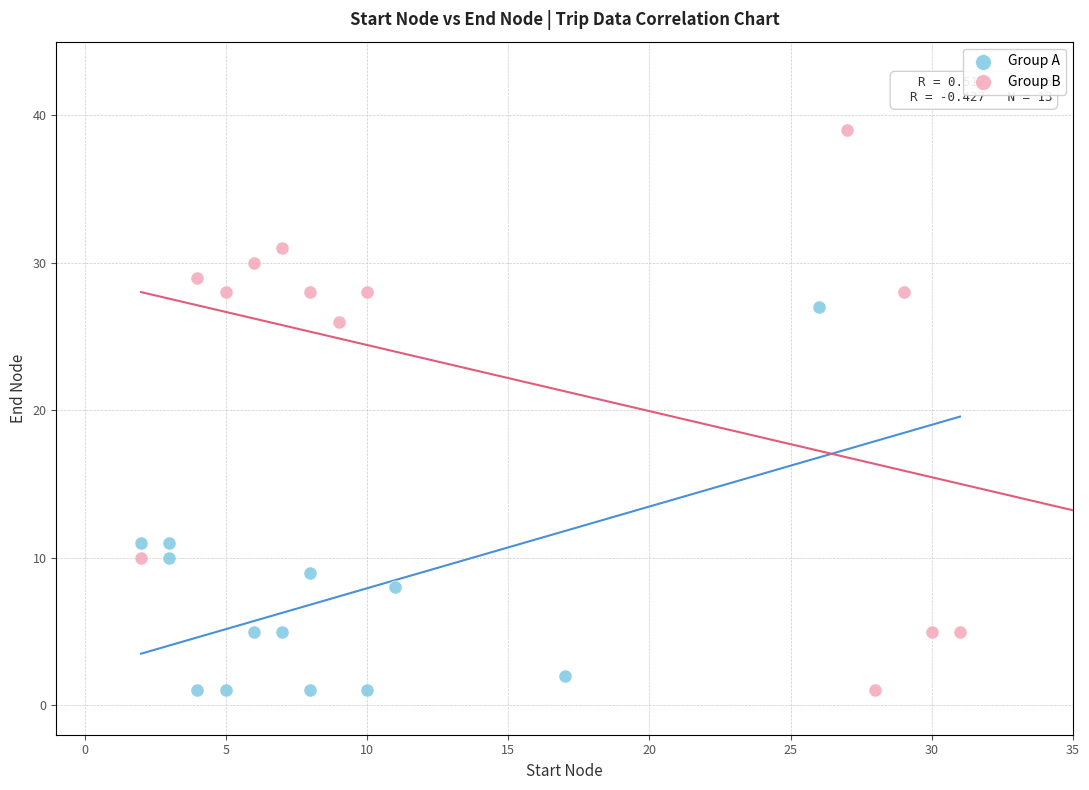

Which series has the widest spread of Y values?

Group B